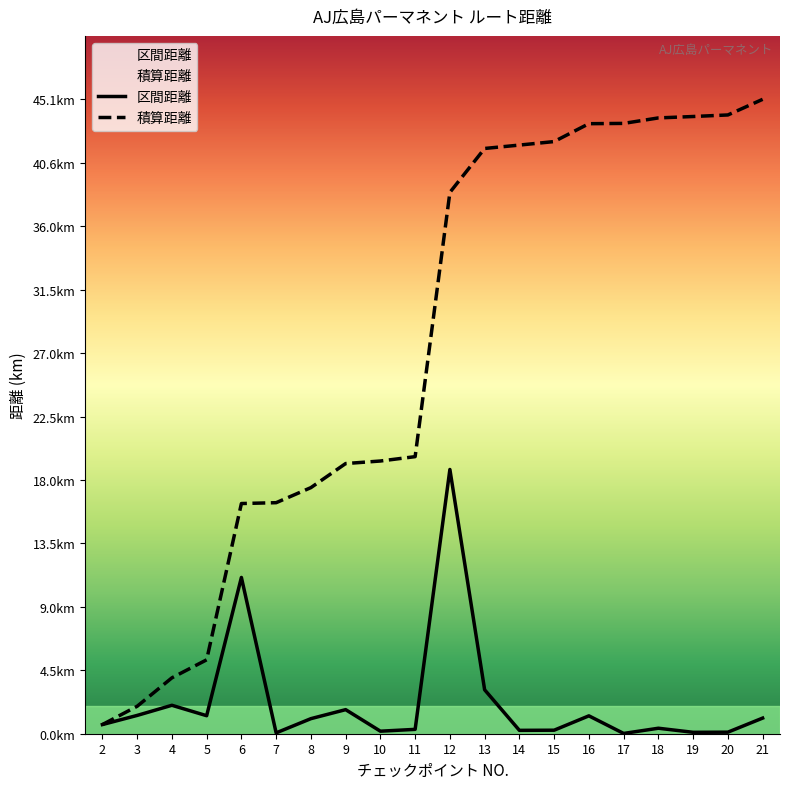

Between 9 and 10, which is larger?

9